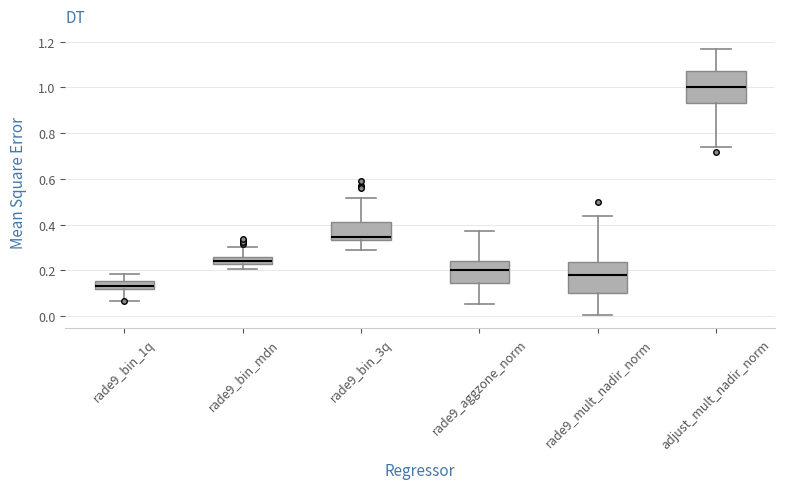

Where is the lower edge of the box for rade9_bin_mdn on the y-axis? The values are not printed on the chart, so give them approximately, as read against the axis.

0.22